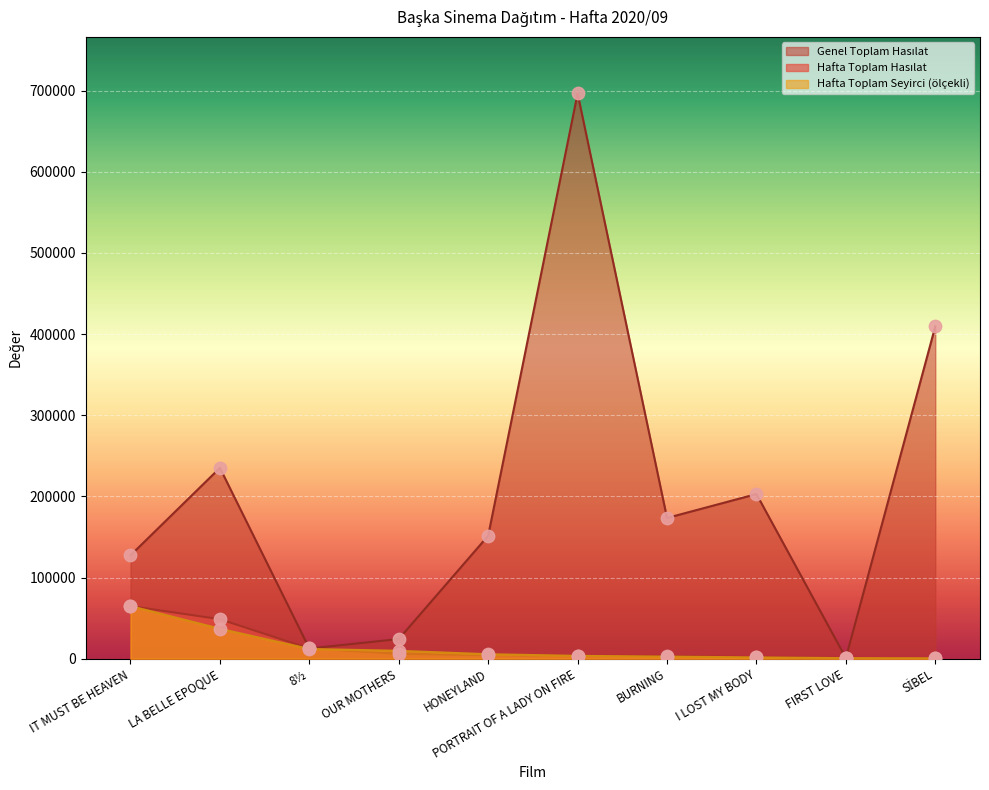

Which series reaches the minimum Y coordinate?

Hafta Toplam Seyirci